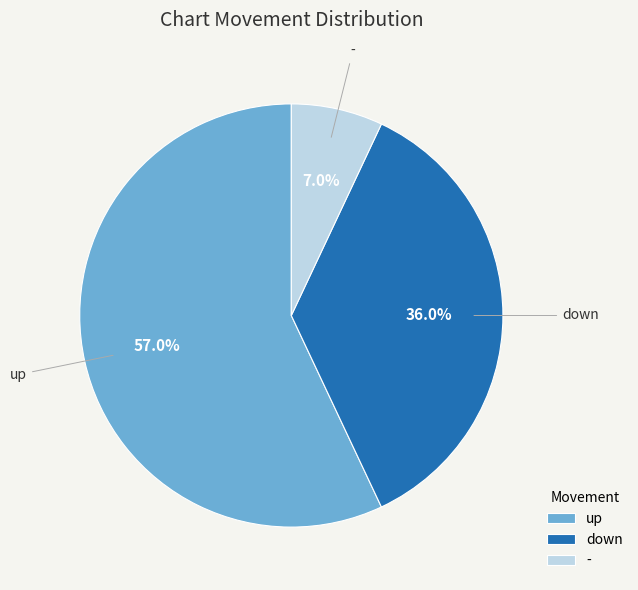

To the nearest percent, what is the average slice percentage?

33%